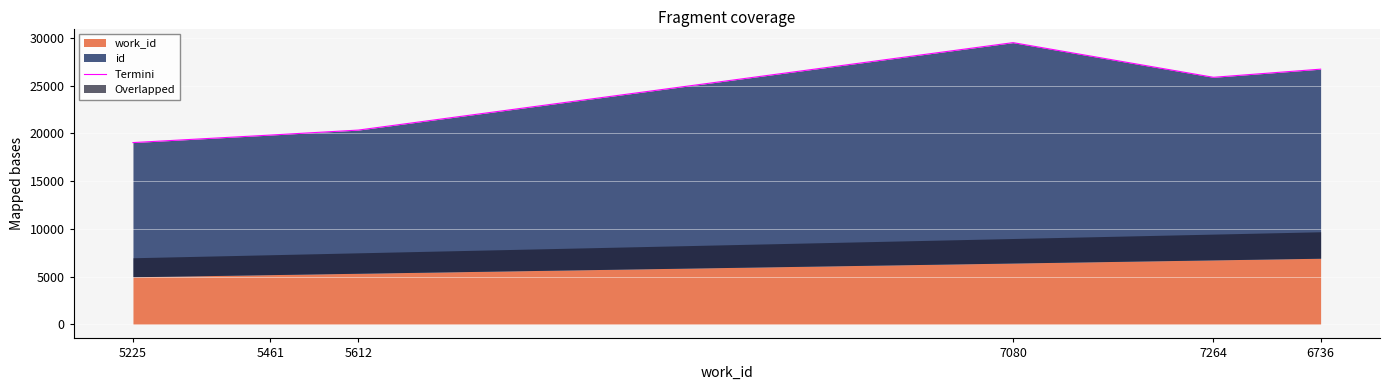

True or false: the data has more than 1 interior local peaks.

False